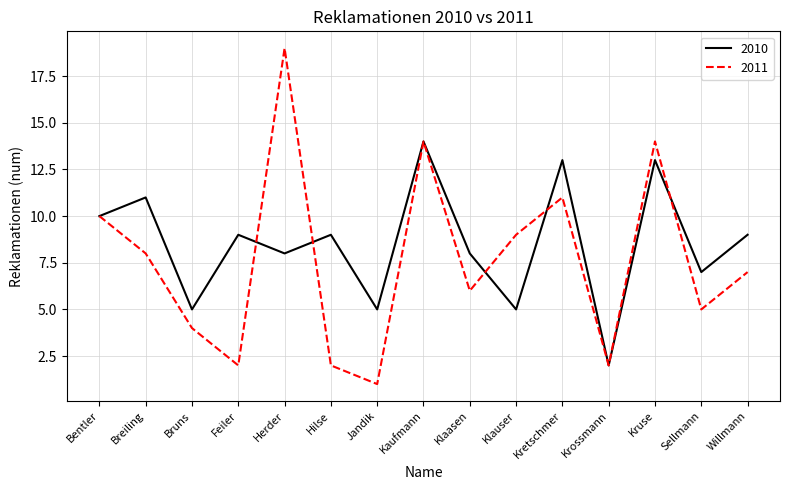

True or false: 2010 and 2011 intersect in this chart.

True